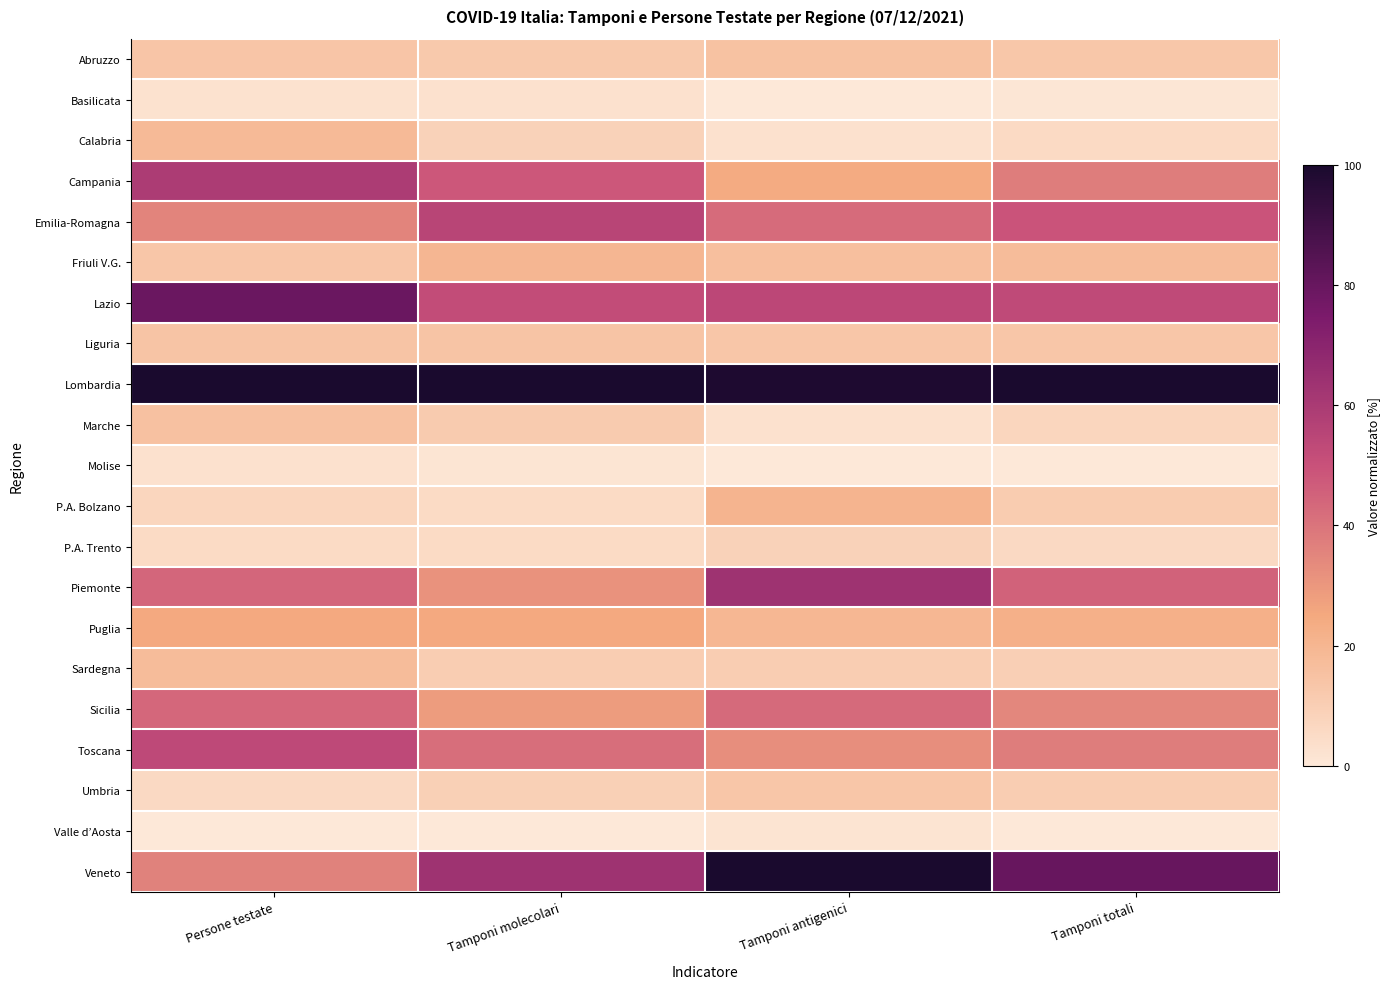

How many categories are shown in the chart?

4